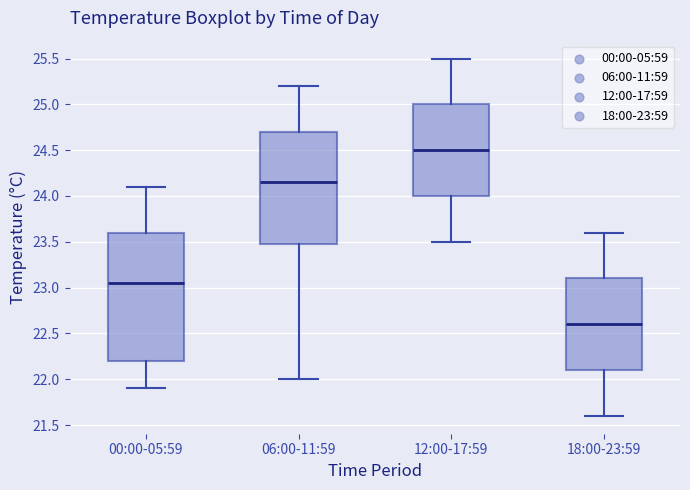

Comparing the boxes themselves (not the whiskers), which one is the tallest?

00:00-05:59